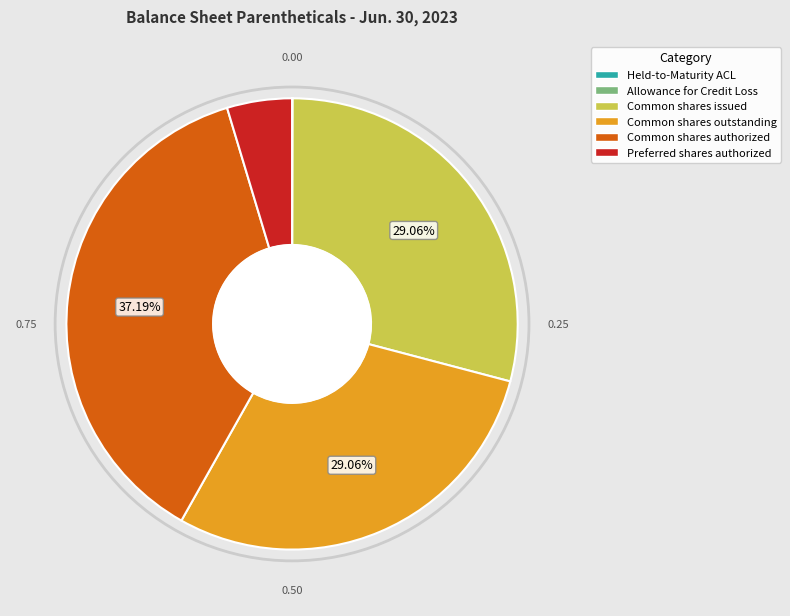

Which category has the biggest portion of the pie?

Common shares authorized